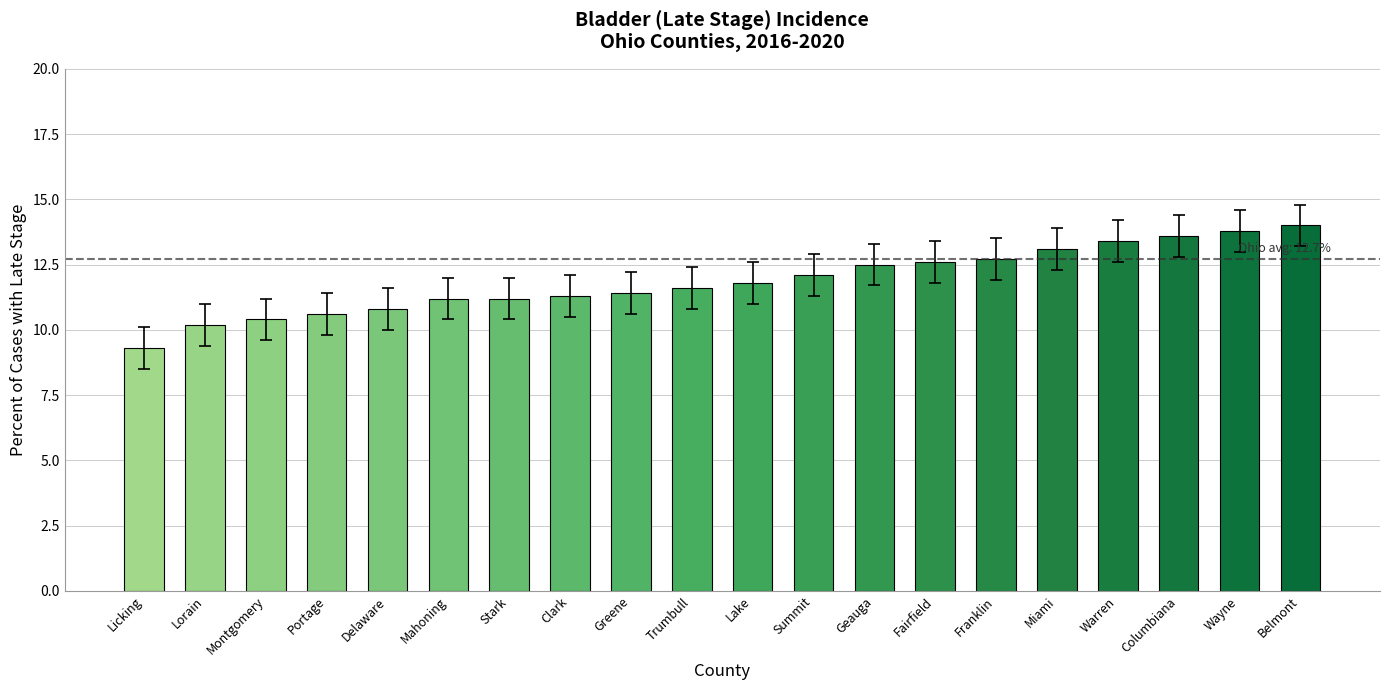

Is it true that the value at Fairfield is 12.6?

True